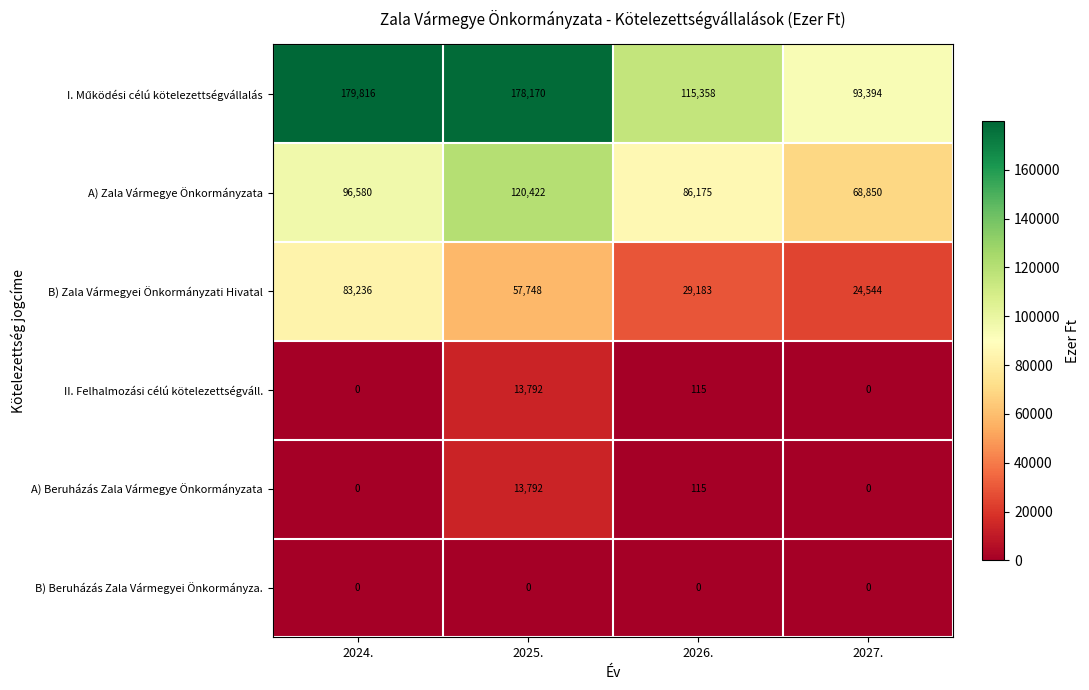

What is the difference between the highest and lowest values at 2025.?

178170